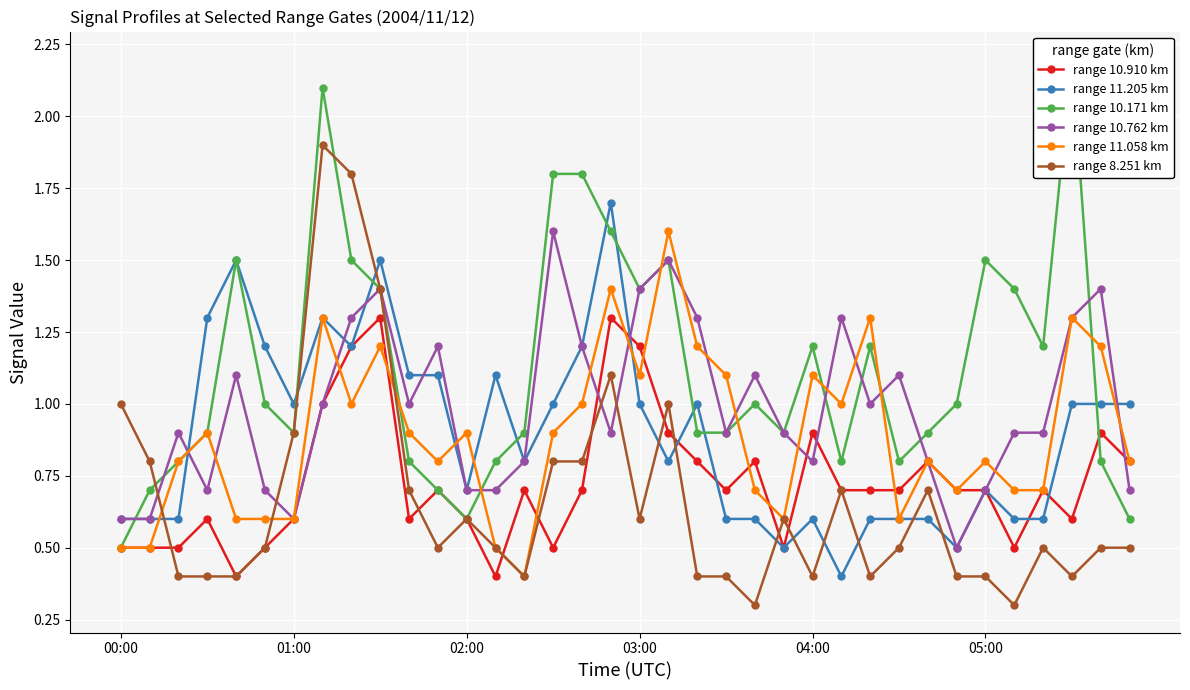

True or false: range 8.251 km has more than 1 interior local peaks.

True